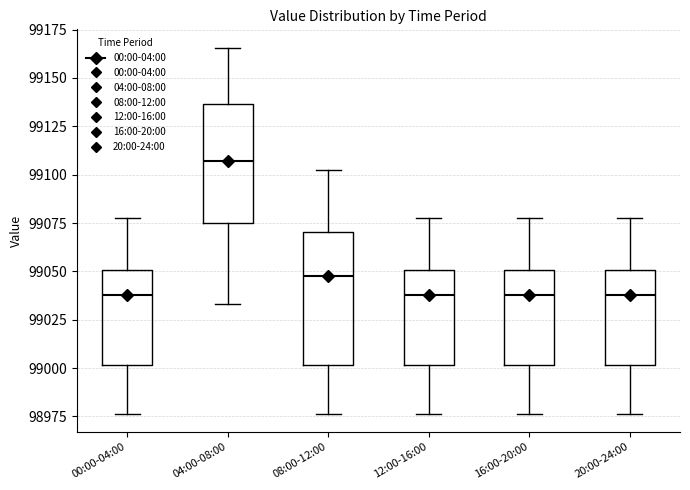

Reading left to right, read every box against the y-axis: the position of its median line, the range the box covers, and the ends of its whiskers. The values are not printed on the chart, so give them approximately, as read against the axis.

00:00-04:00: median 99040, box 99000 to 99050, whiskers 98975 to 99075
04:00-08:00: median 99105, box 99075 to 99135, whiskers 99035 to 99165
08:00-12:00: median 99050, box 99000 to 99070, whiskers 98975 to 99100
12:00-16:00: median 99040, box 99000 to 99050, whiskers 98975 to 99075
16:00-20:00: median 99040, box 99000 to 99050, whiskers 98975 to 99075
20:00-24:00: median 99040, box 99000 to 99050, whiskers 98975 to 99075